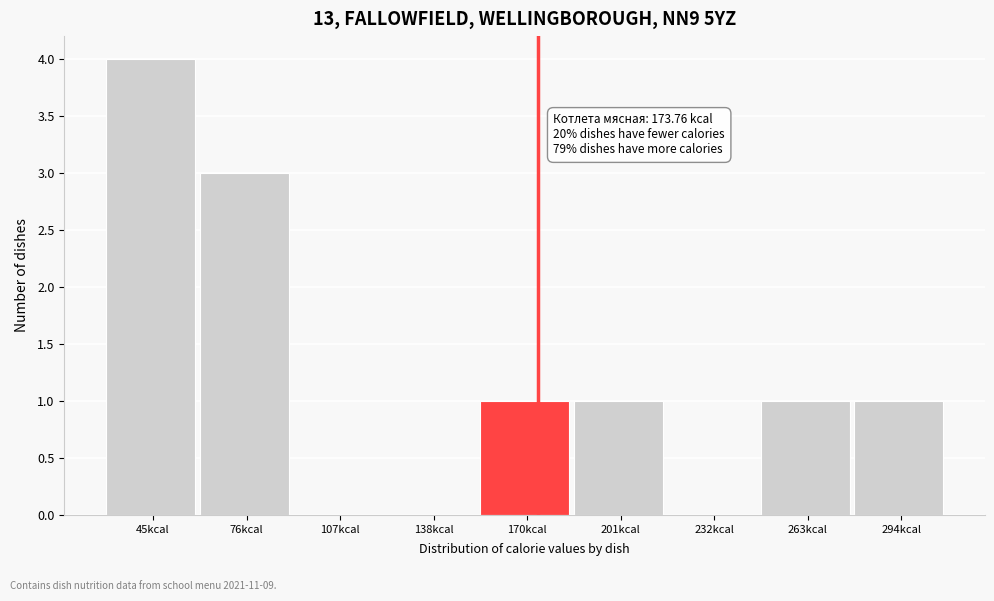

Over which range of the x-axis is the bar tallest?

30 to 60